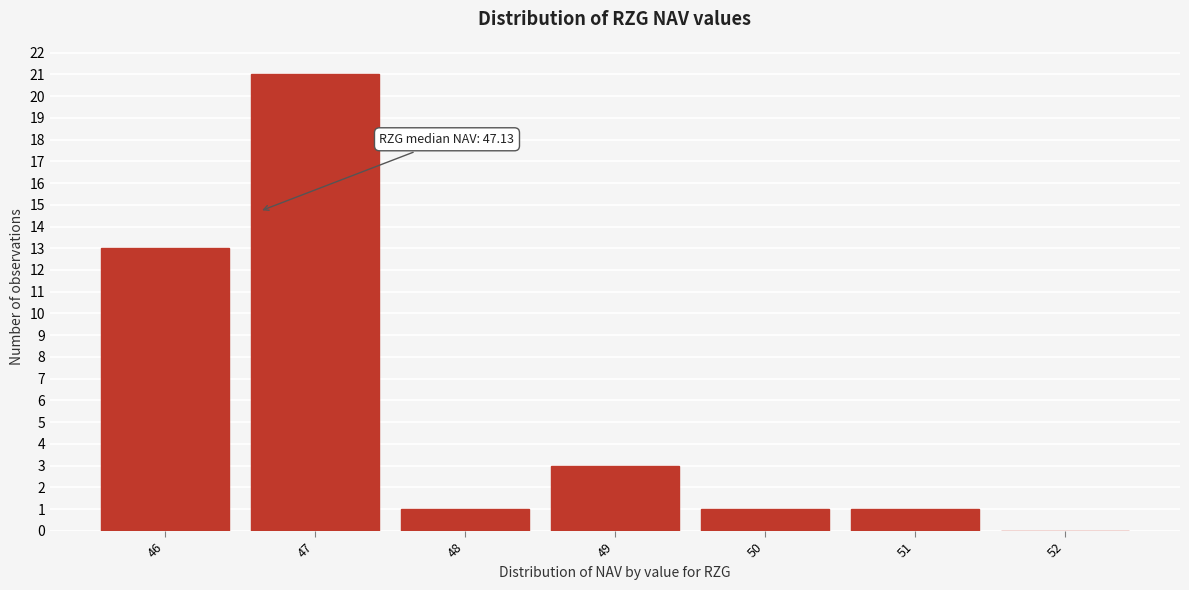

Reading left to right, transcribe all the data shown in this chart.

46=13	47=21	48=1	49=3	50=1	51=1	52=0